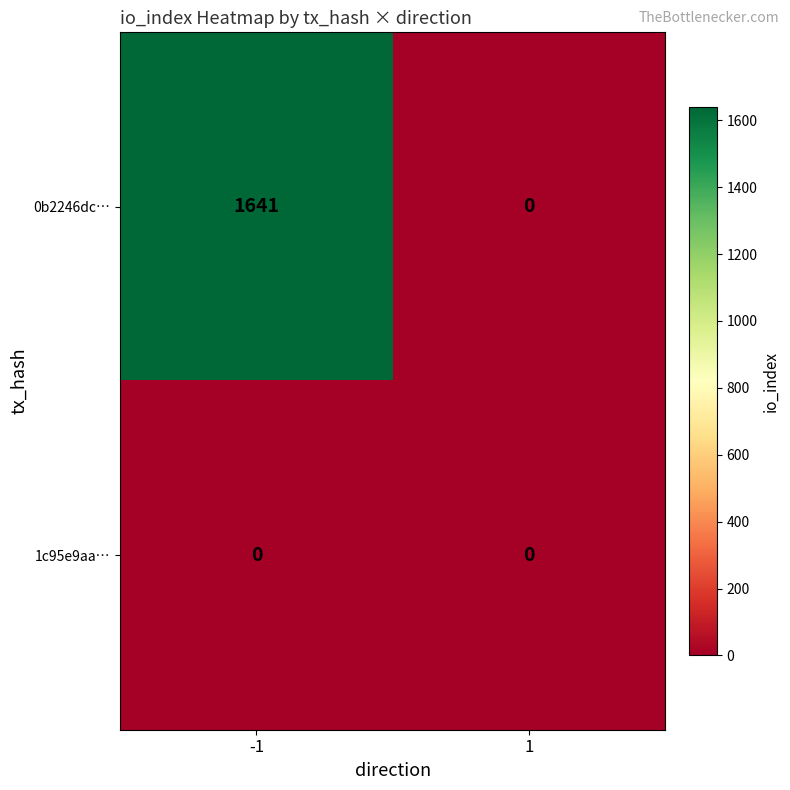

What is the maximum value shown in the chart?

1641